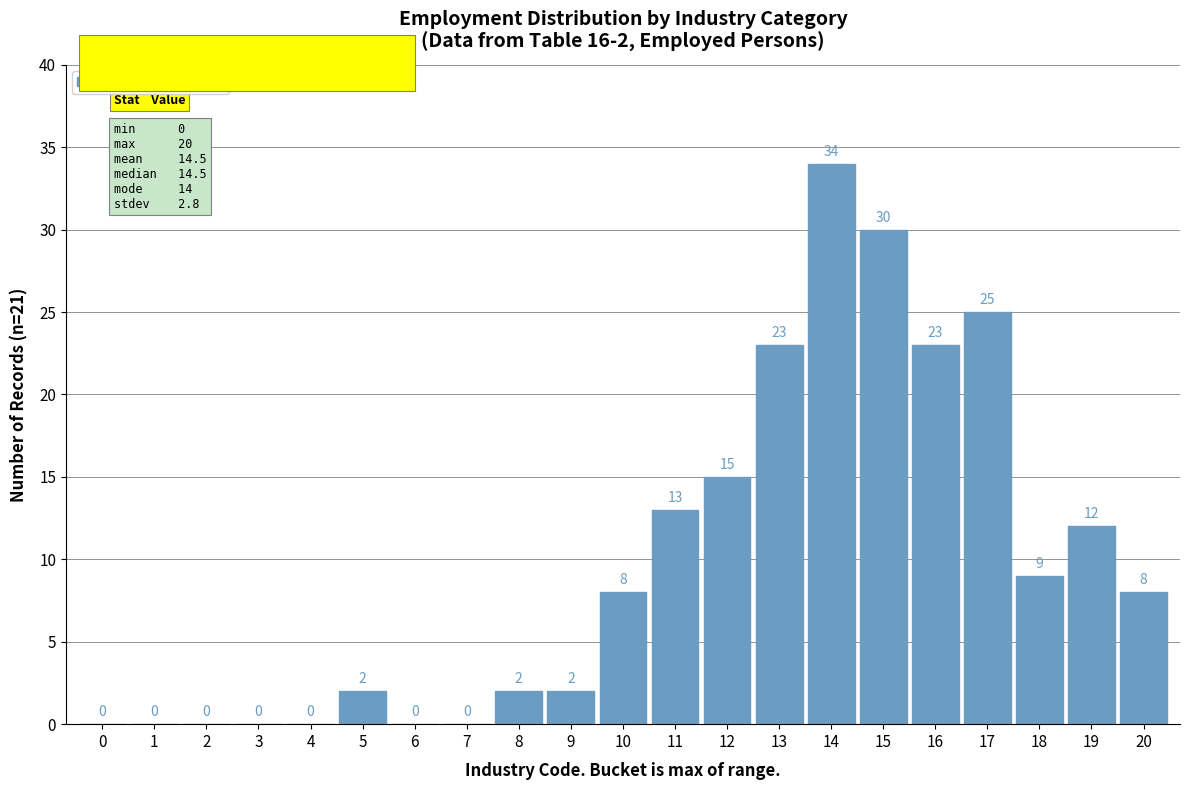

Reading left to right, list all the values displayed in this chart.

0=0	1=0	2=0	3=0	4=0	5=2	6=0	7=0	8=2	9=2	10=8	11=13	12=15	13=23	14=34	15=30	16=23	17=25	18=9	19=12	20=8